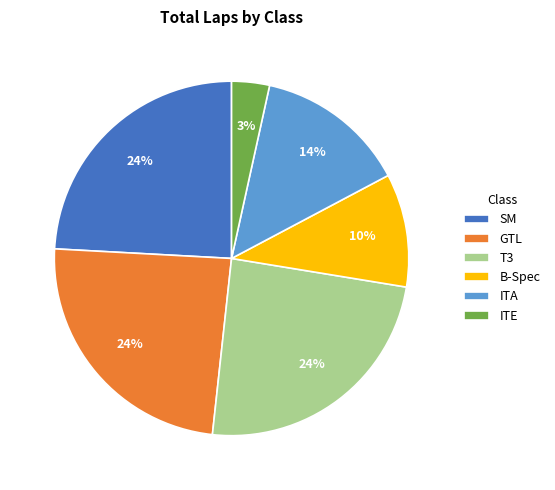

To the nearest percent, what is the combined percentage of ITA and B-Spec?

24%